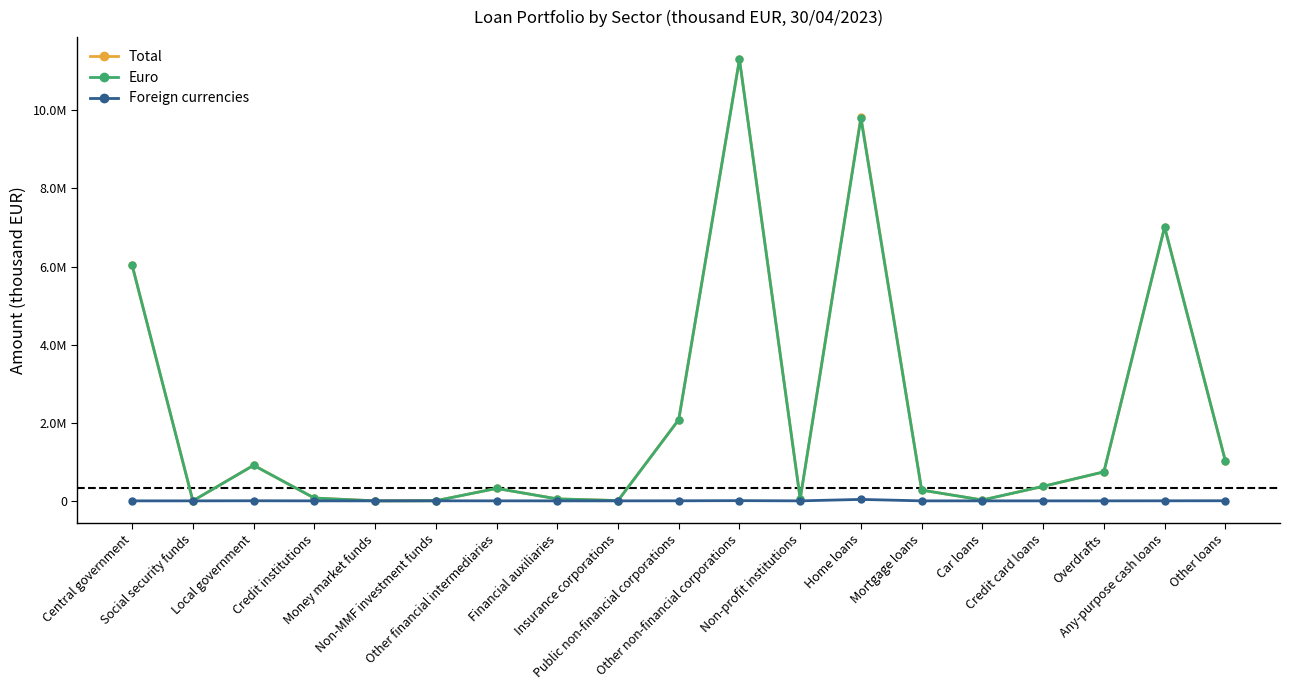

Does the chart have visible grid lines?

No